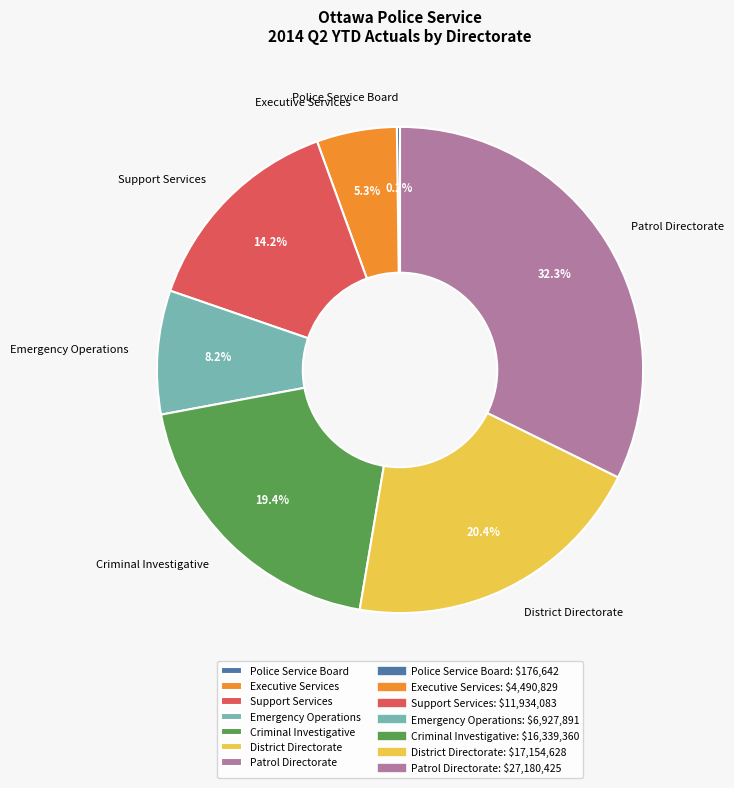

Is the sum of Executive Services and Patrol Directorate greater than half?

No